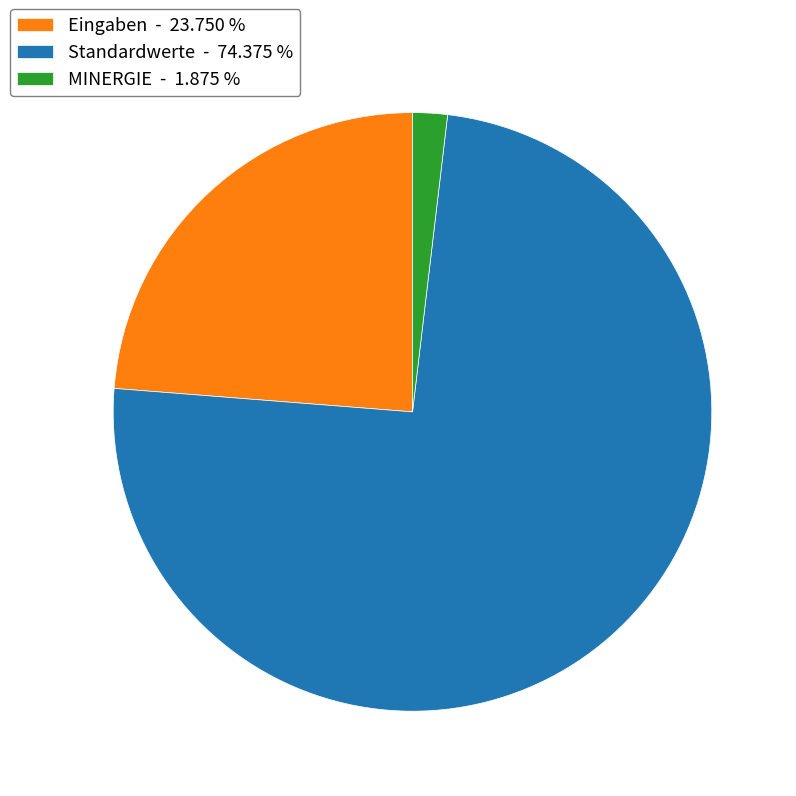

Which has a higher value, Eingaben or Standardwerte?

Standardwerte